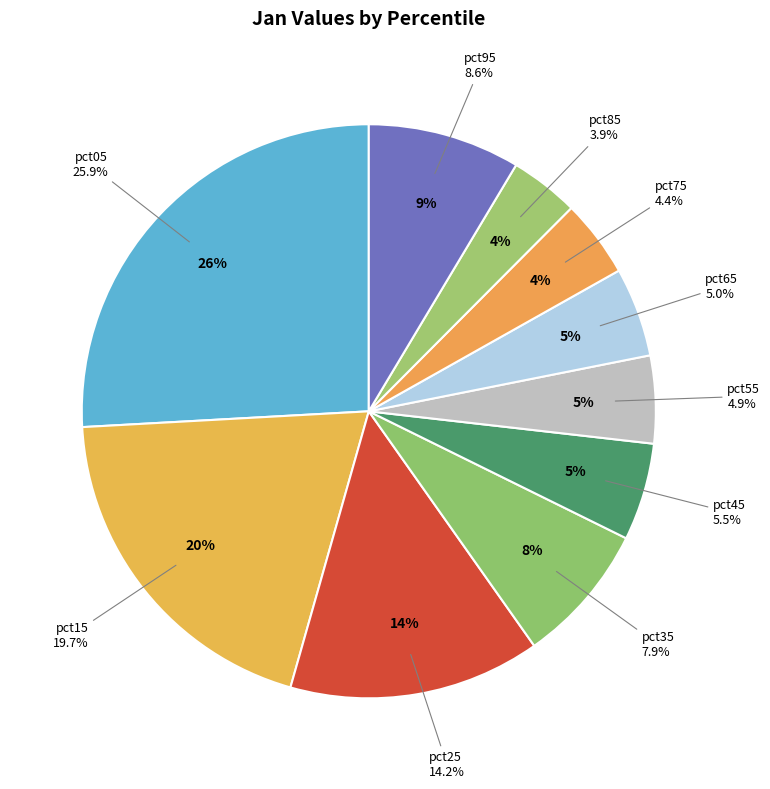

The pct15 slice represents 32% of the pie. True or false?

False